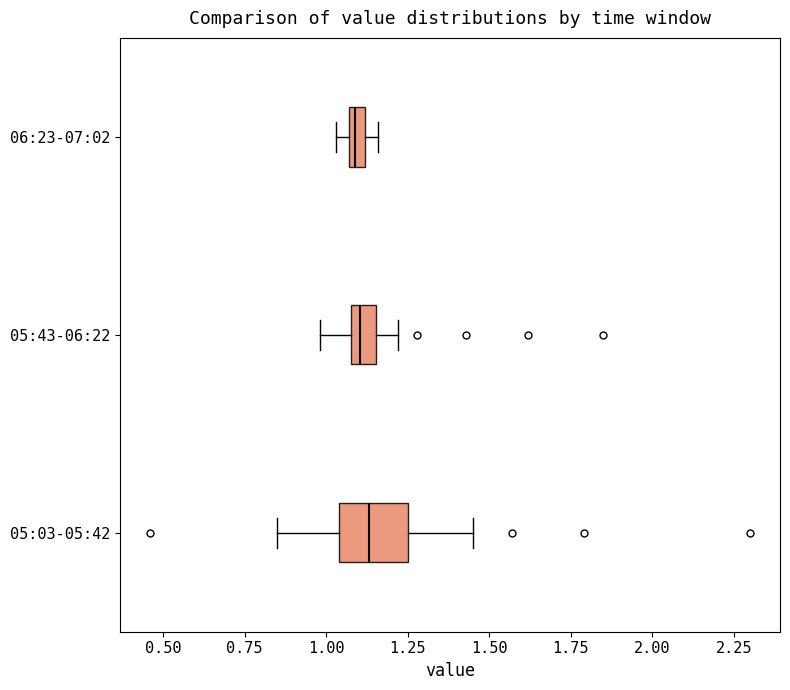

Comparing the boxes themselves (not the whiskers), which one is the widest?

05:03-05:42